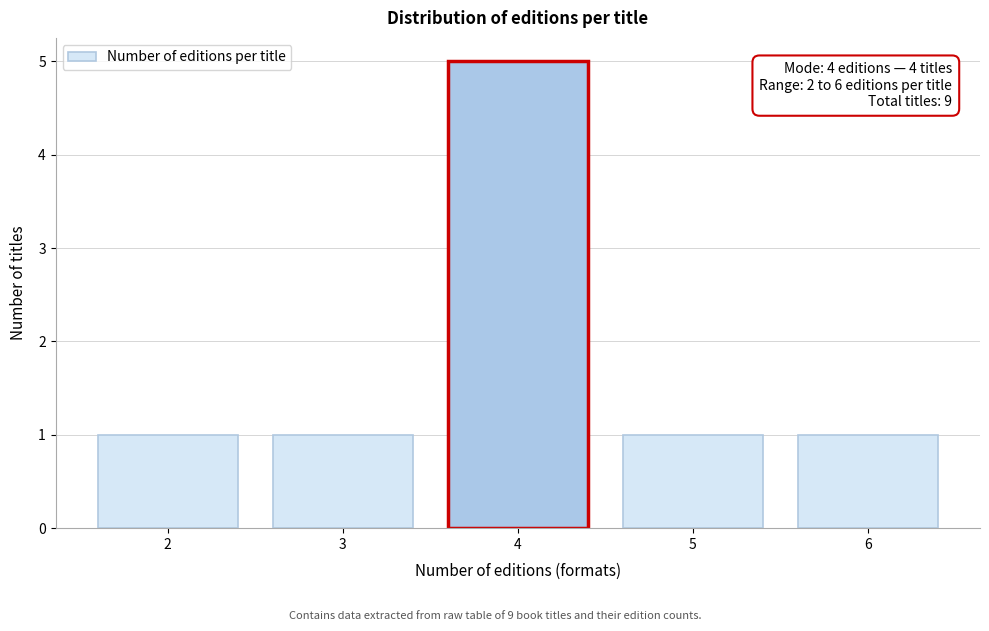

Reading left to right, transcribe all the data shown in this chart.

1	1	5	1	1